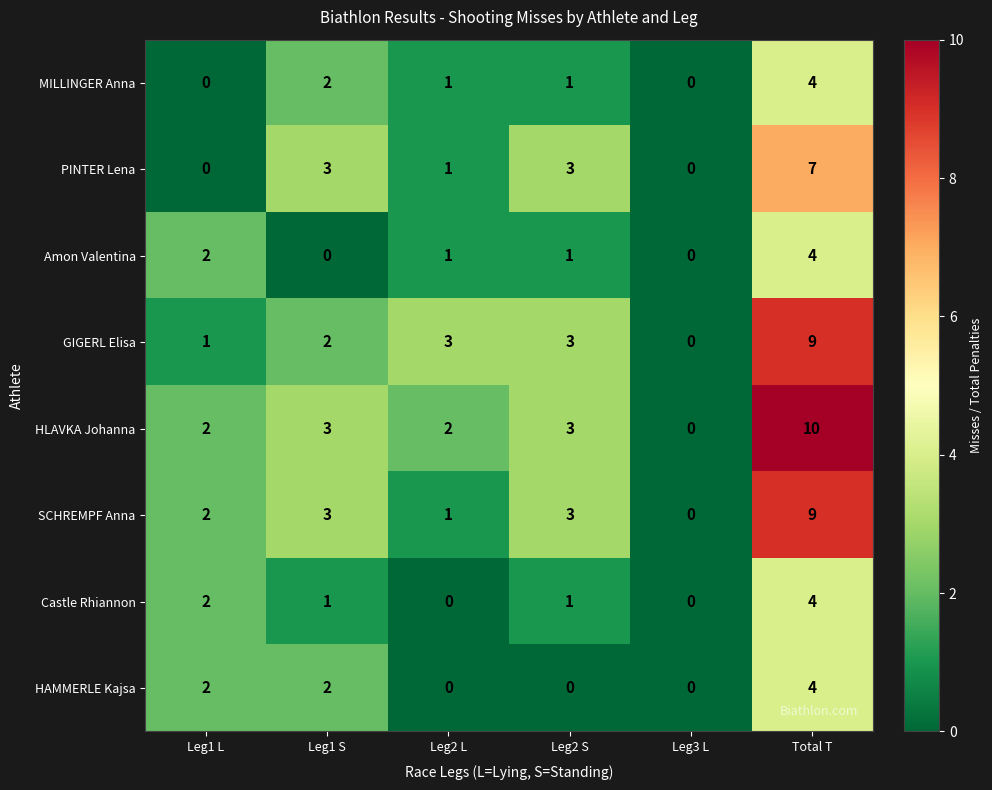

Which series has the widest spread of values?

HLAVKA Johanna